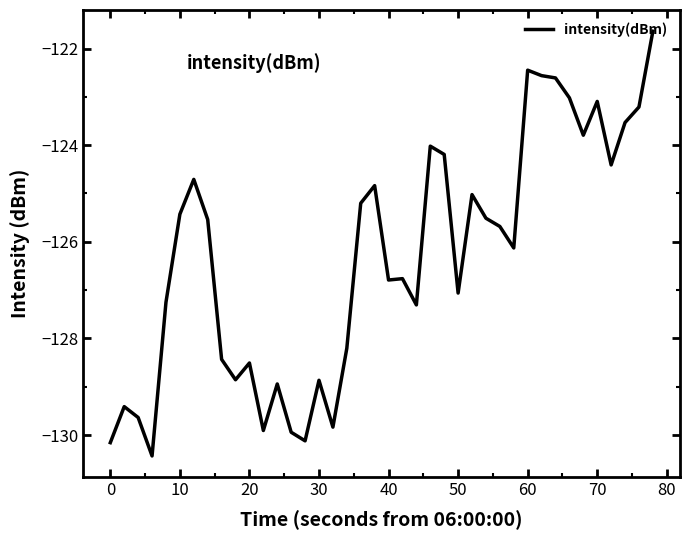

What is the greatest value displayed?

-121.6